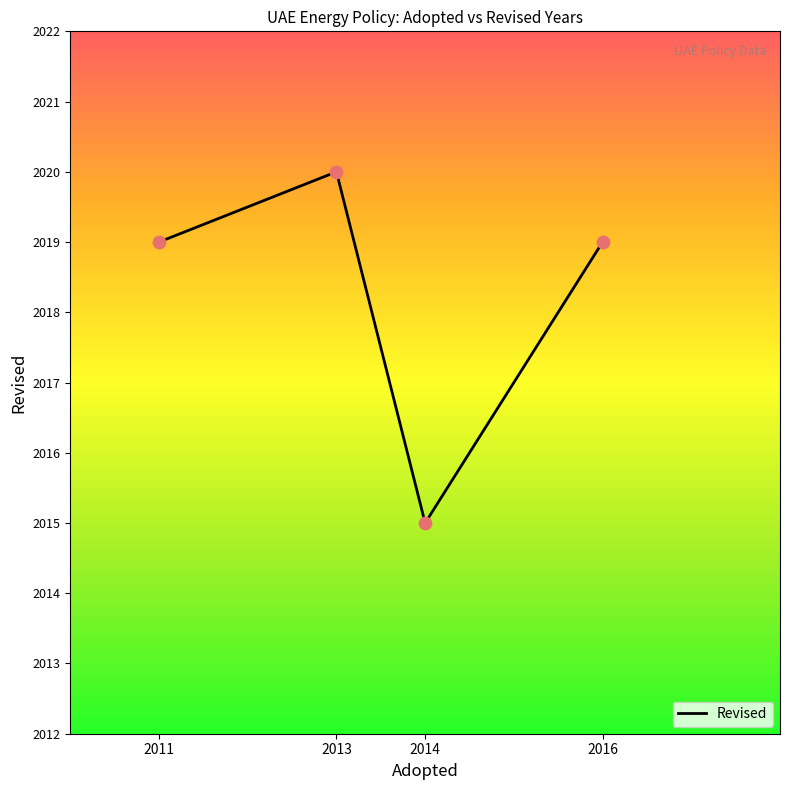

Between 2013 and 2014, which is larger?

2013